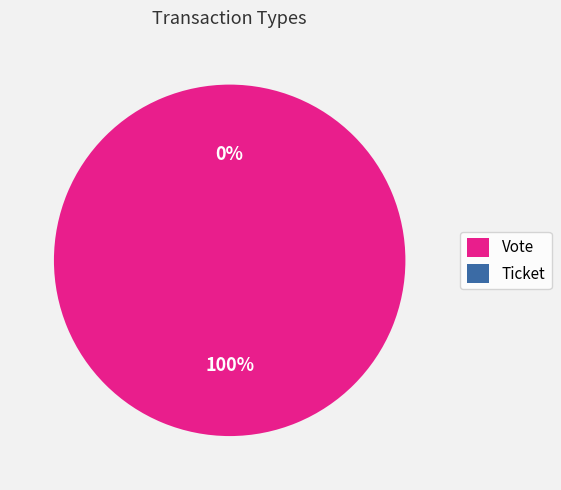

What is the total percentage of Vote and Ticket?

100.0%